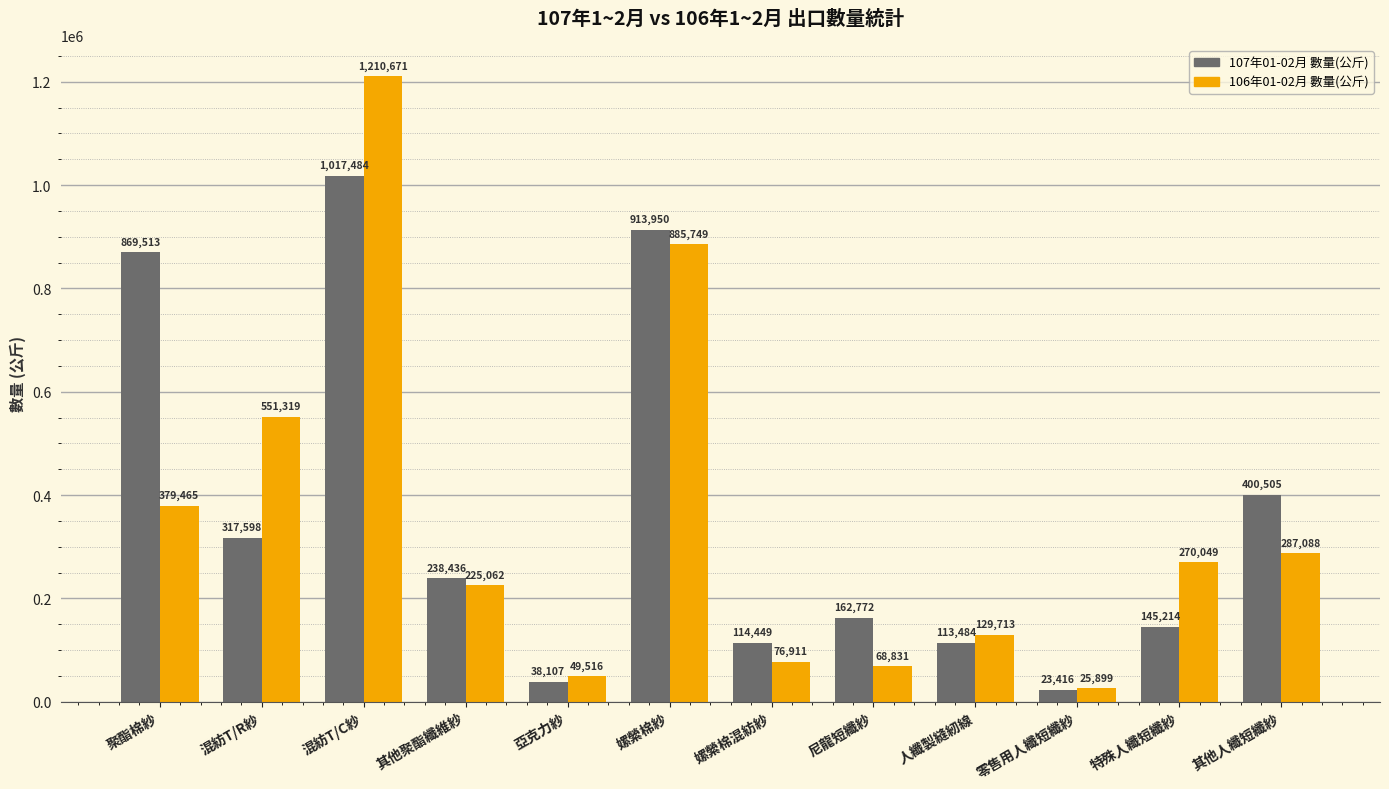

Which series changed the most between 其他聚酯纖維紗 and 嫘縈棉混紡紗?

106年01-02月 數量(公斤)